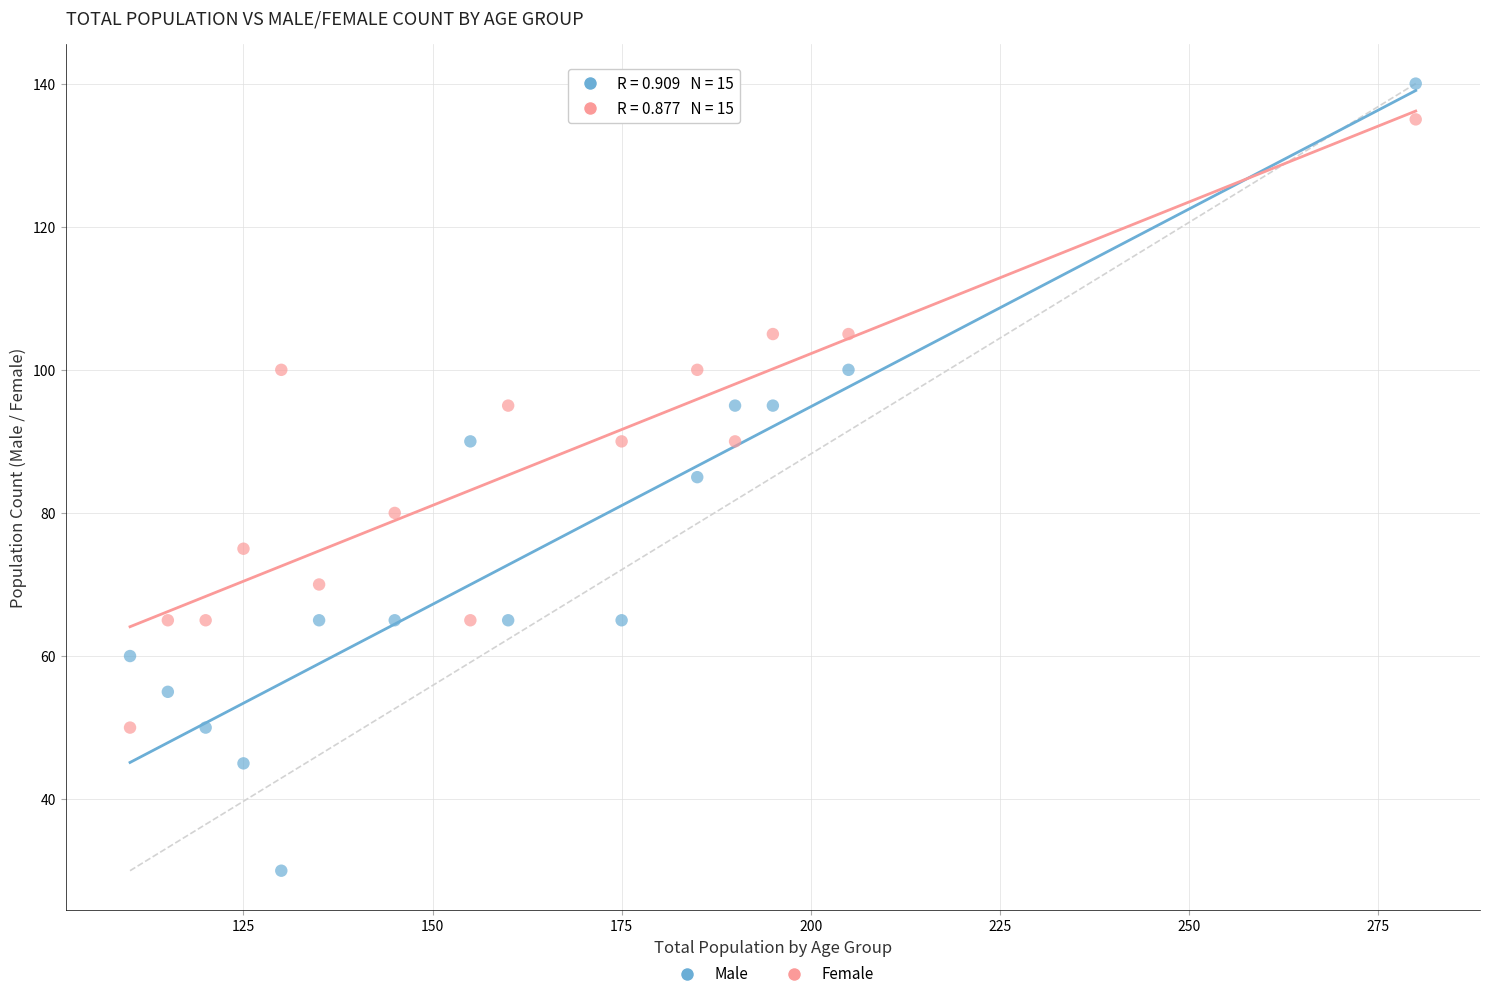

Across all data points, what is the range of X values (max minus min)?

170